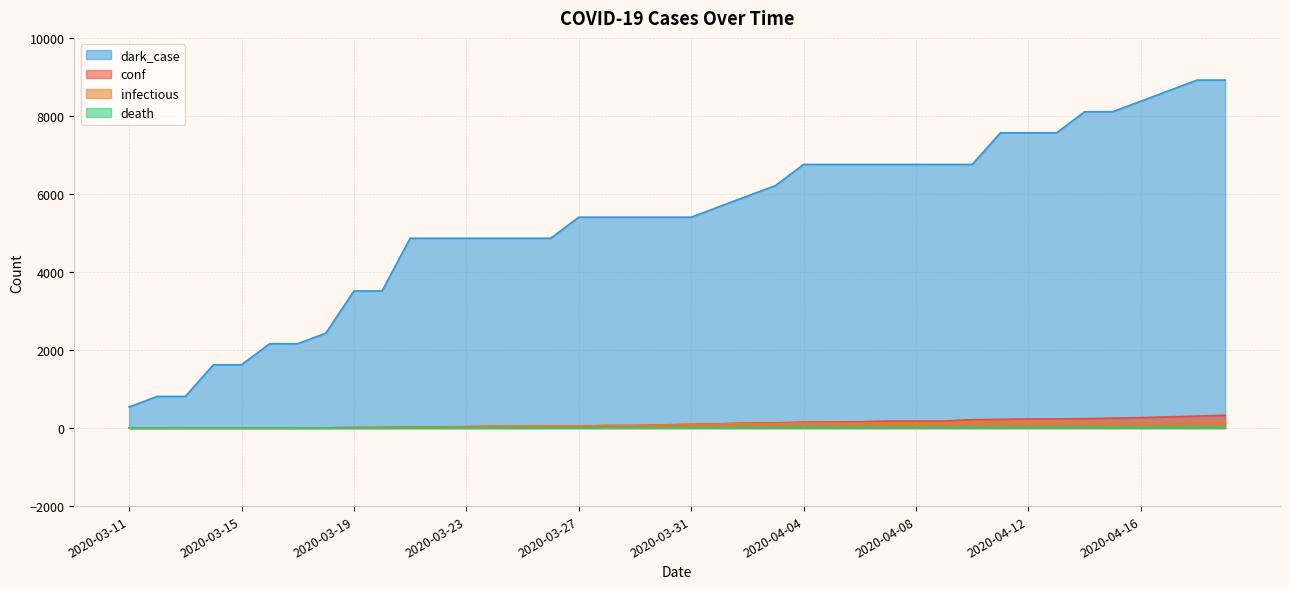

The conf series shows 180 at 2020-04-08. True or false?

True